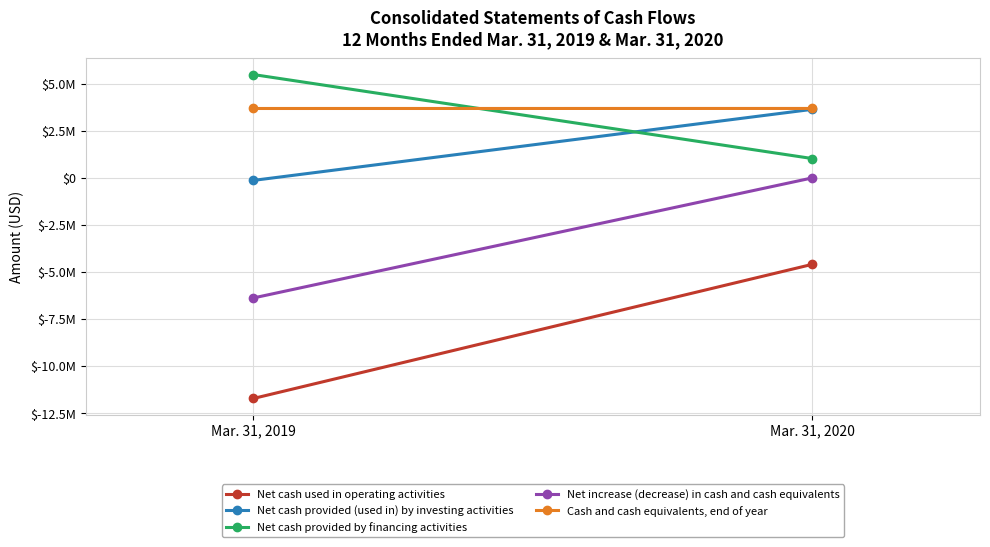

Which category has the lowest value across all series?

Mar. 31, 2019